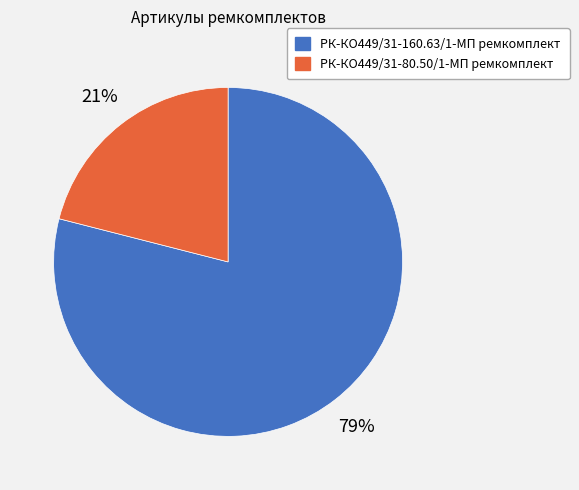

Which slice represents more than half of the pie?

РК-КО449/31-160.63/1-МП ремкомплект